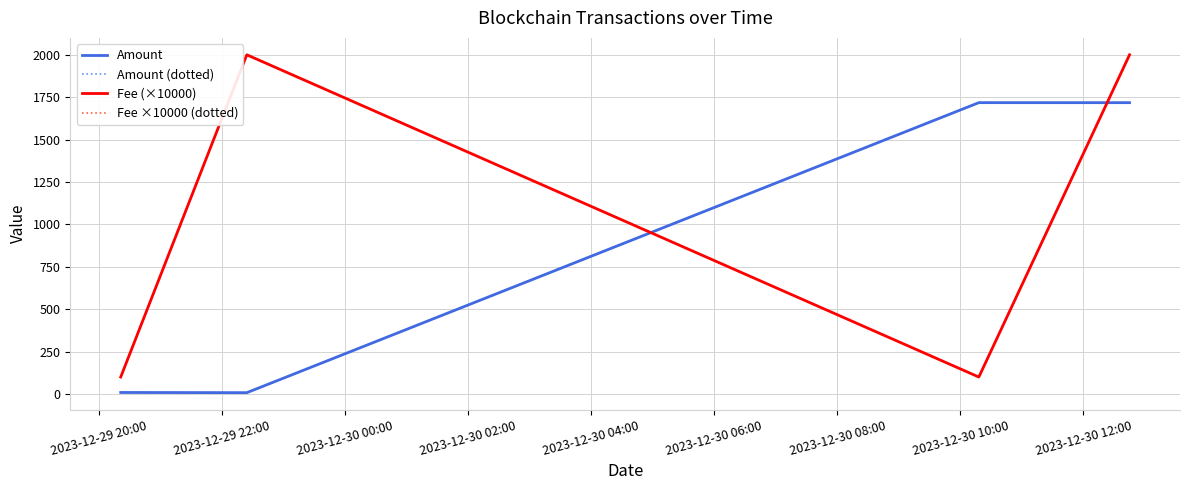

What is the average value of the Amount series?

863.6